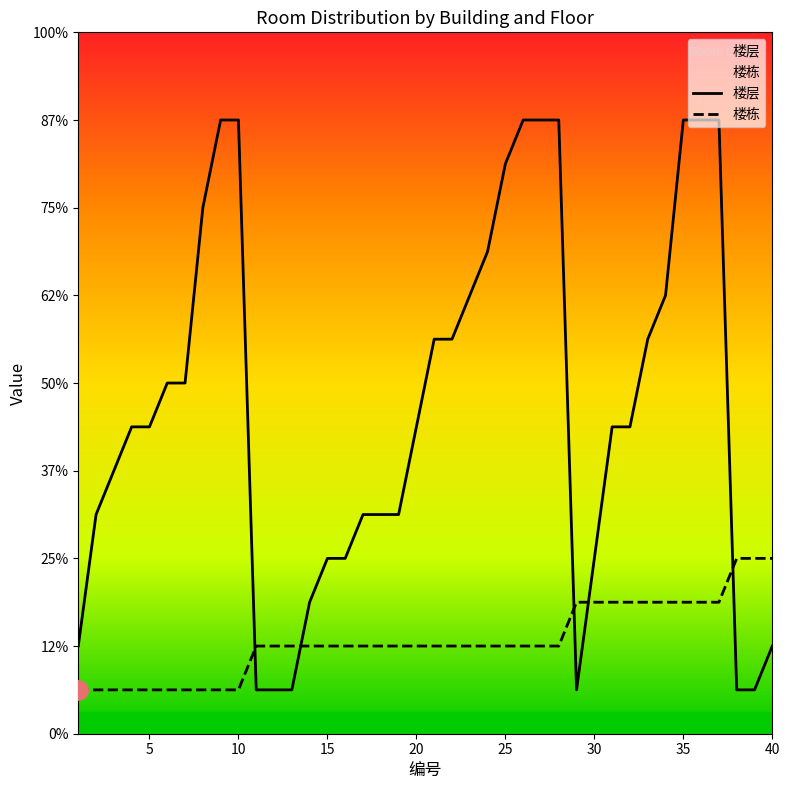

Does the chart display data point markers on the line(s)?

No